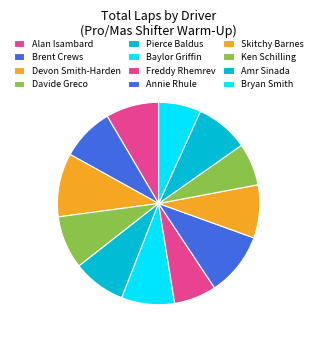

Count the number of slices in the pie.

12